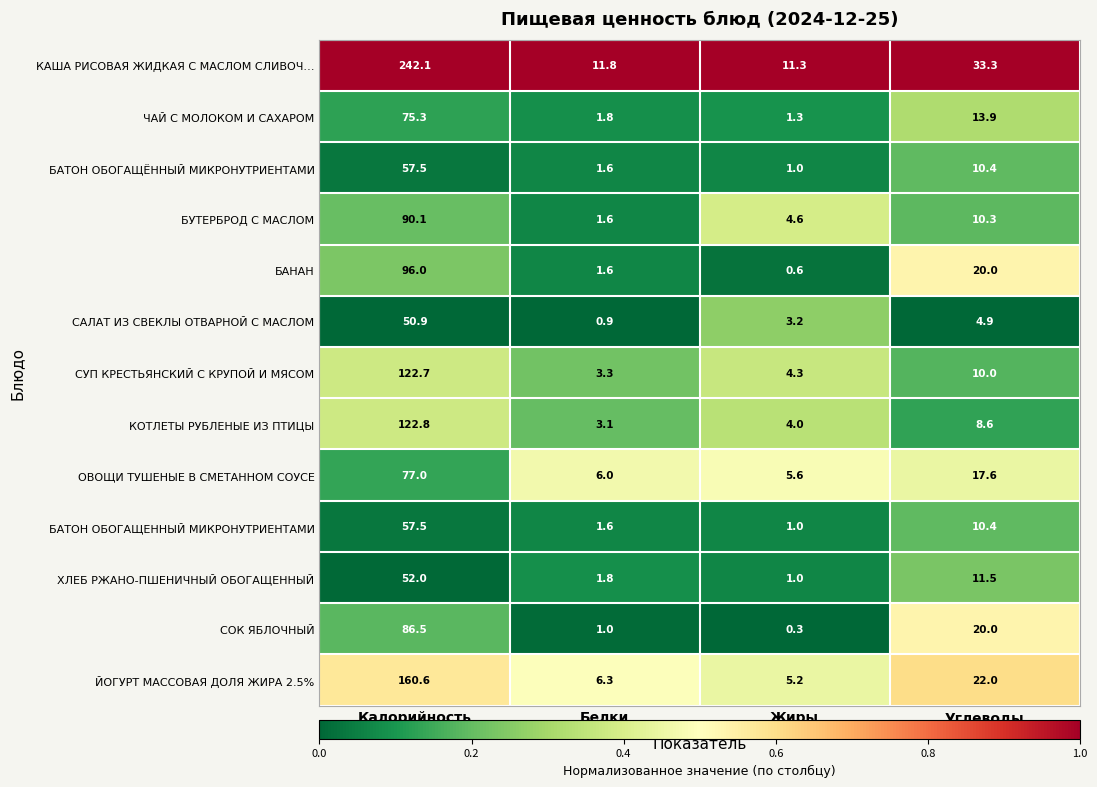

True or false: СУП КРЕСТЬЯНСКИЙ С КРУПОЙ И МЯСОМ has a value of 26.7 at Калорийность.

False